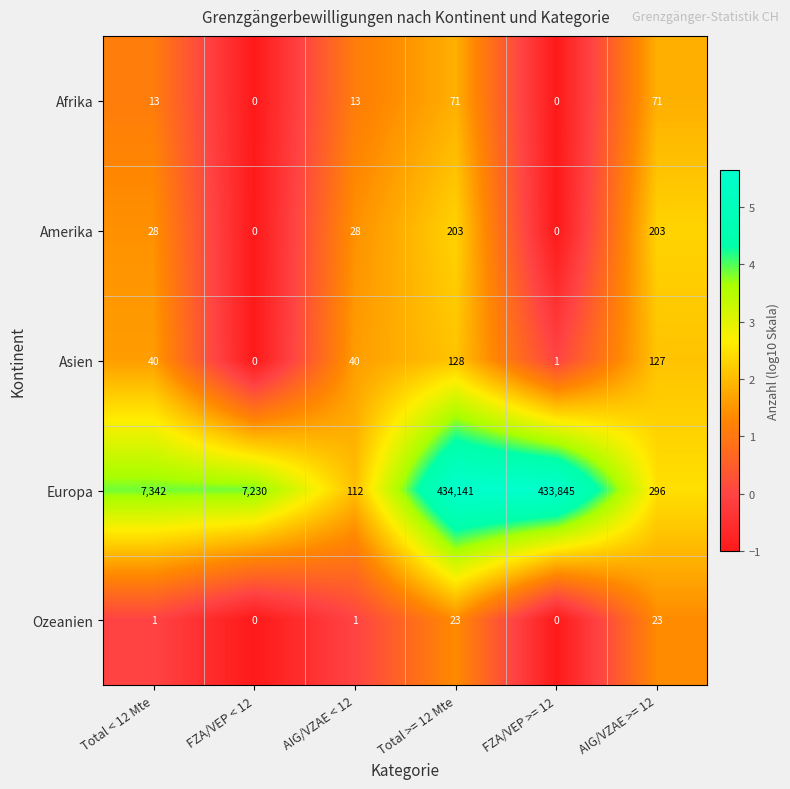

Which series has the widest spread of values?

Europa